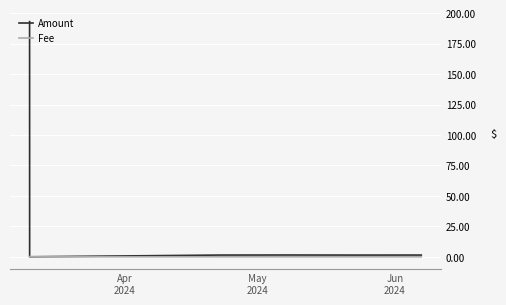

How many series are shown in this chart?

2